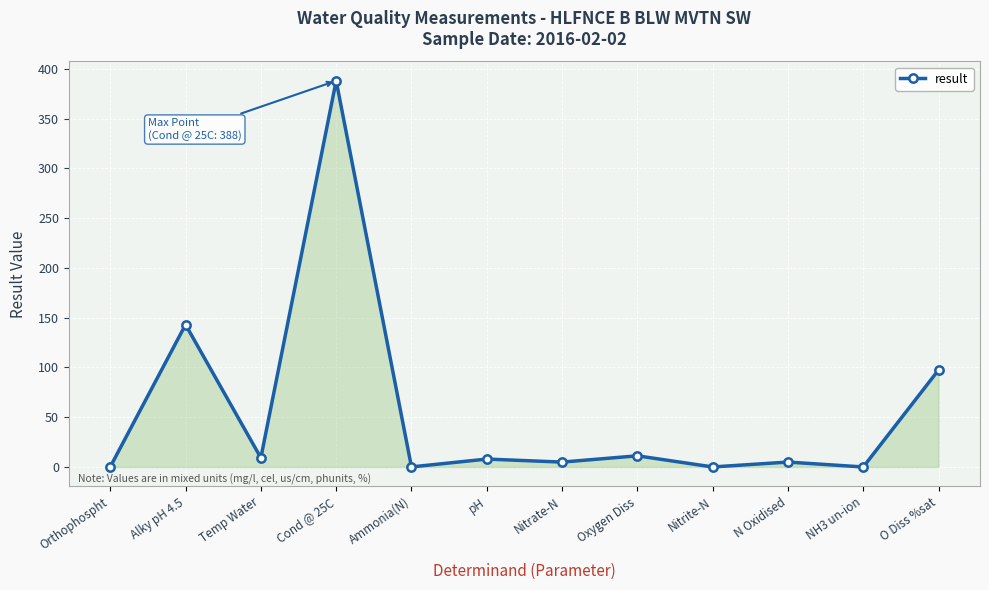

What is the label of the 5th point from the right?

Oxygen Diss